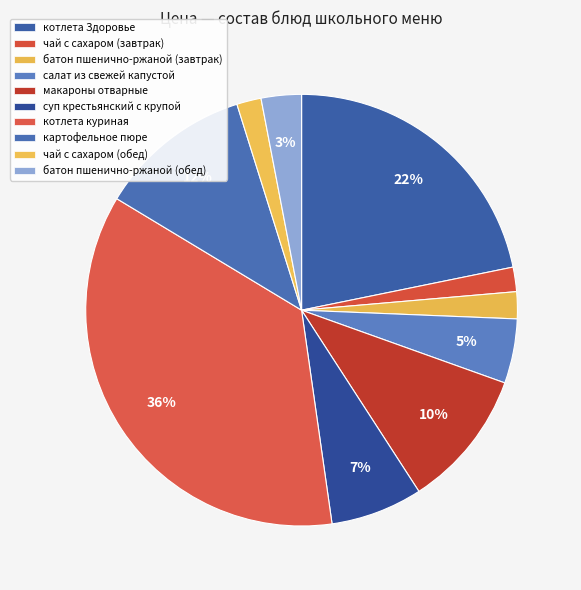

To the nearest percent, what percentage of the pie is макароны отварные?

10%